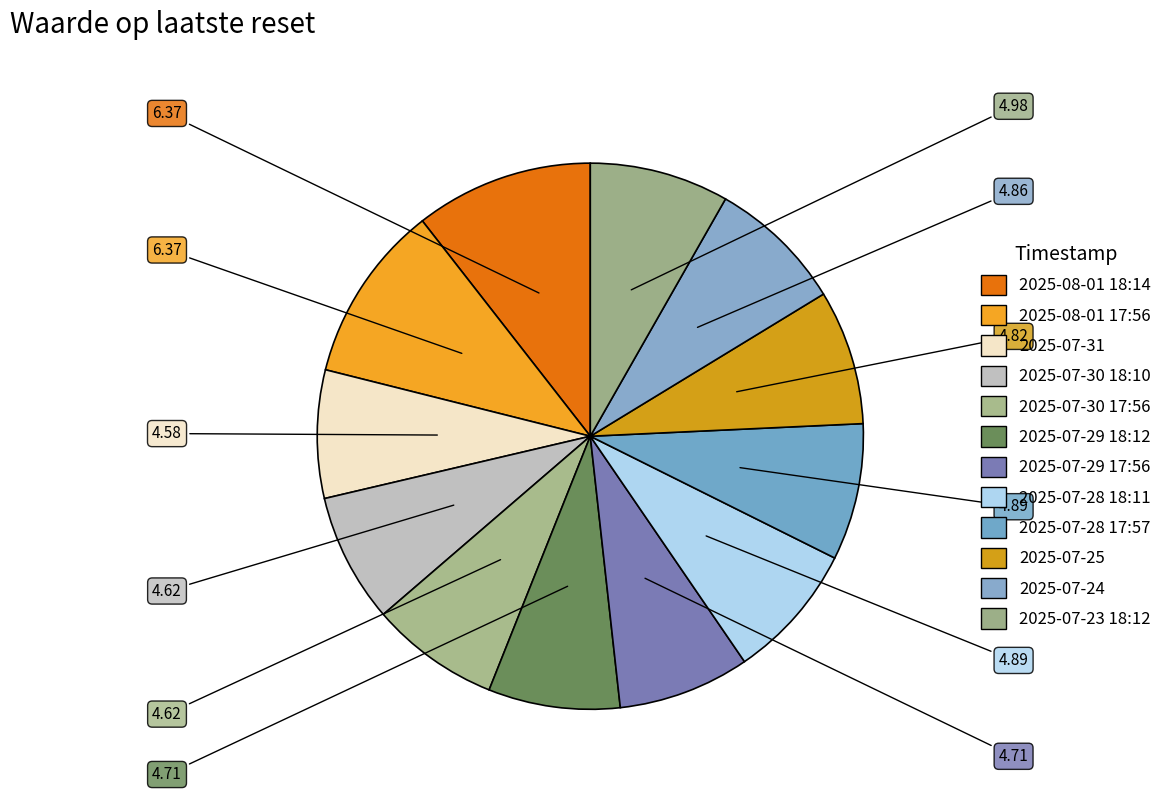

Which has a higher value, 2025-07-28 17:57 or 2025-07-23 18:12?

2025-07-23 18:12